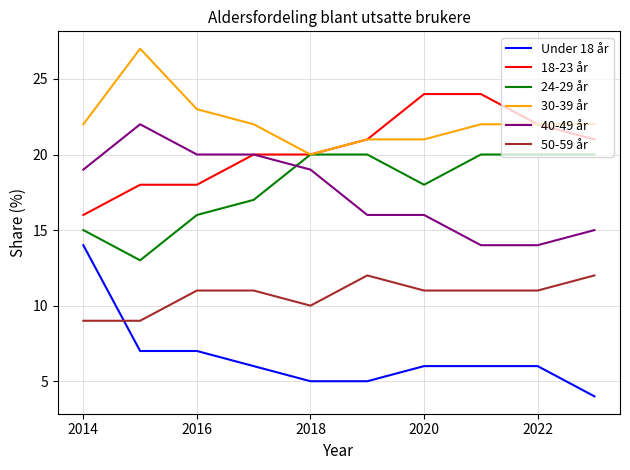

What is the lowest value of the 40-49 år series?

14